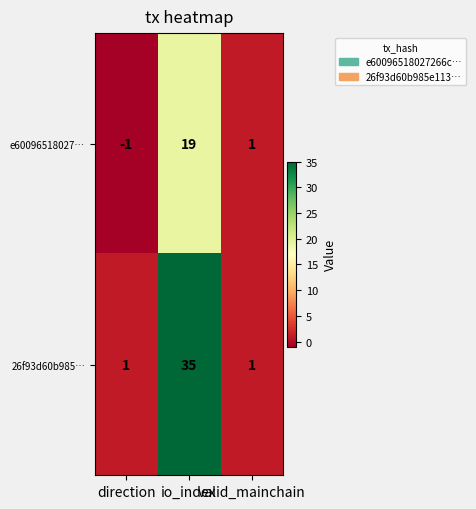

Which series has the largest total across all categories?

26f93d60b985…